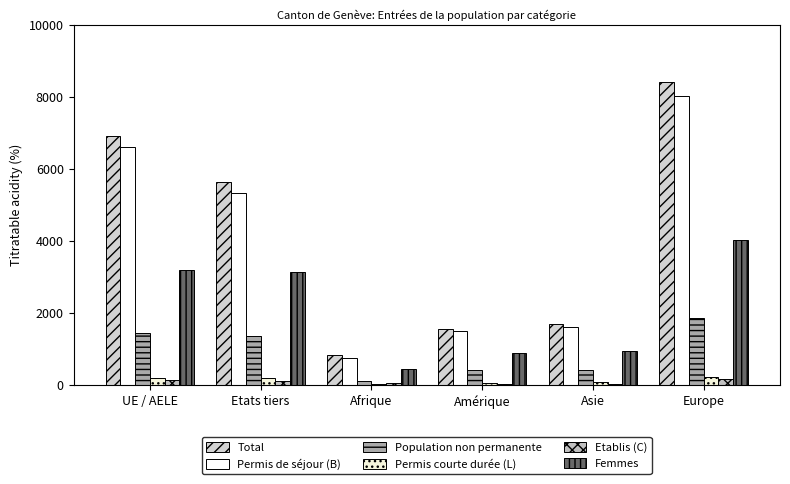

Is it true that Etablis (C) equals 24 at Asie?

False